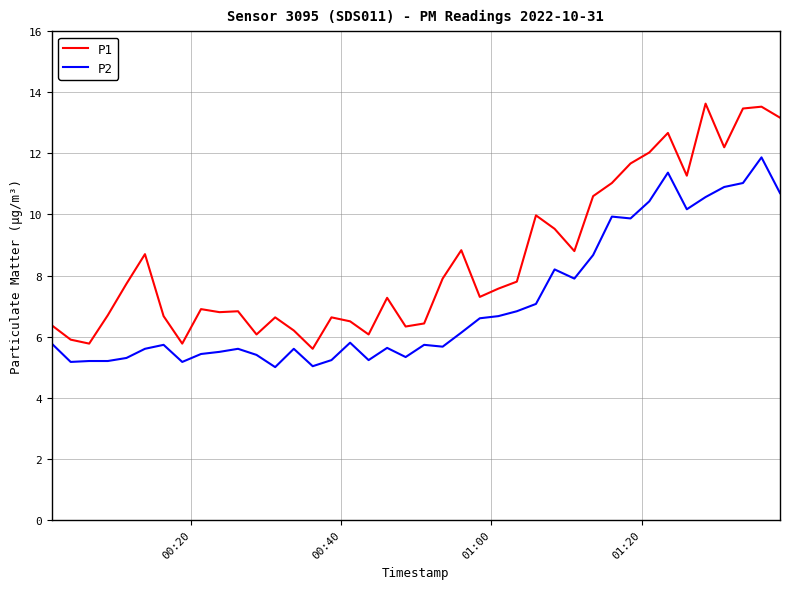

How many lines are shown in the chart?

2